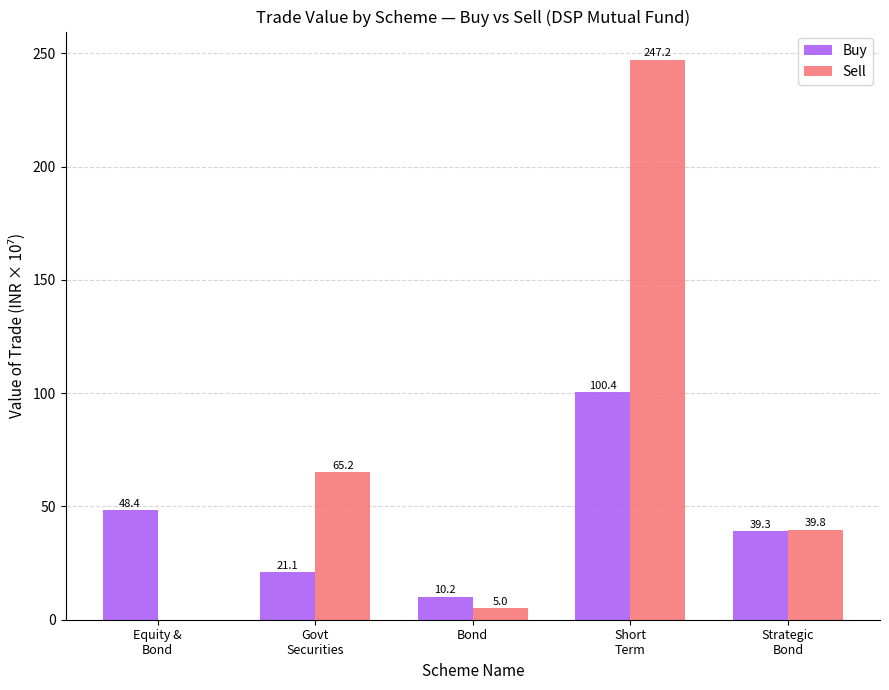

Is it true that Sell equals 5.0 at Bond?

True